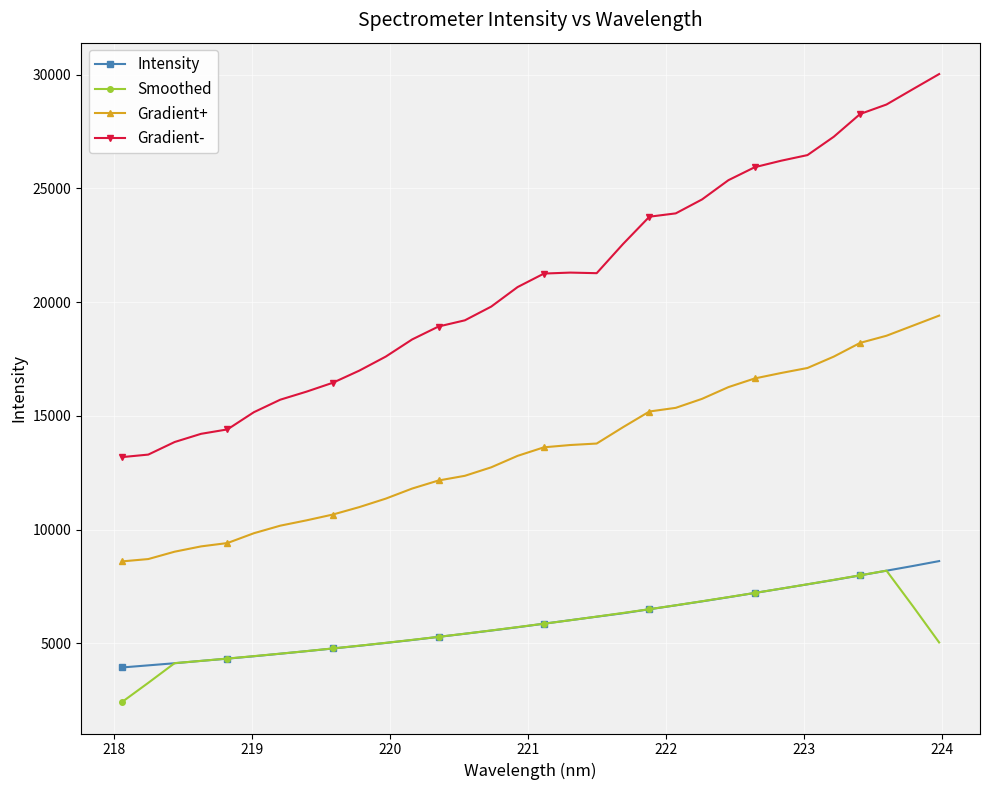

True or false: Intensity and Gradient+ cross at least once.

False